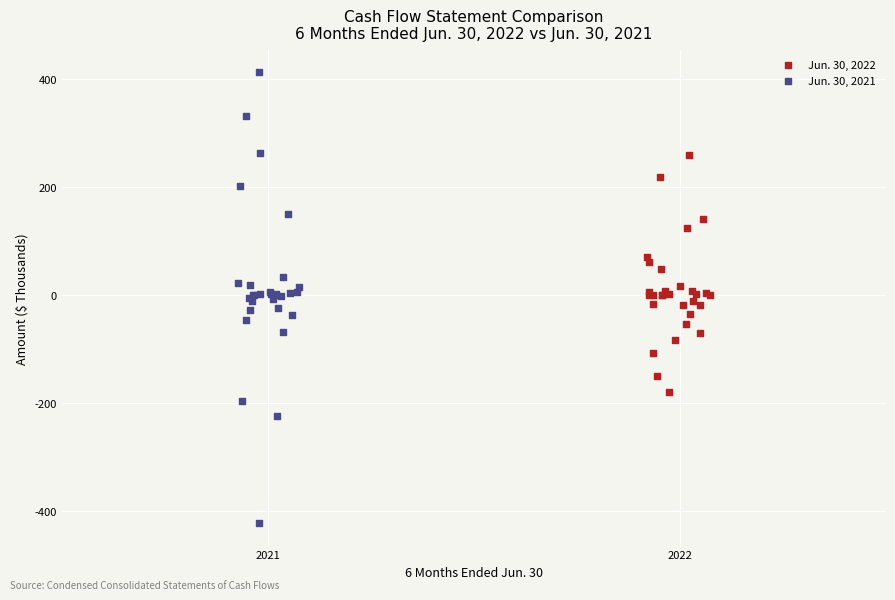

What are all the series names shown in the legend?

Jun. 30, 2022, Jun. 30, 2021